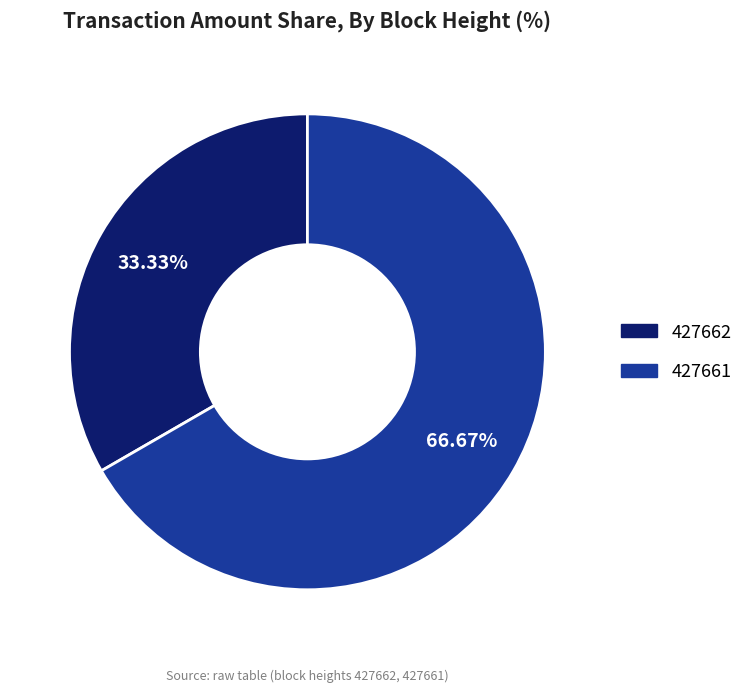

To the nearest percent, what is the average slice percentage?

50%